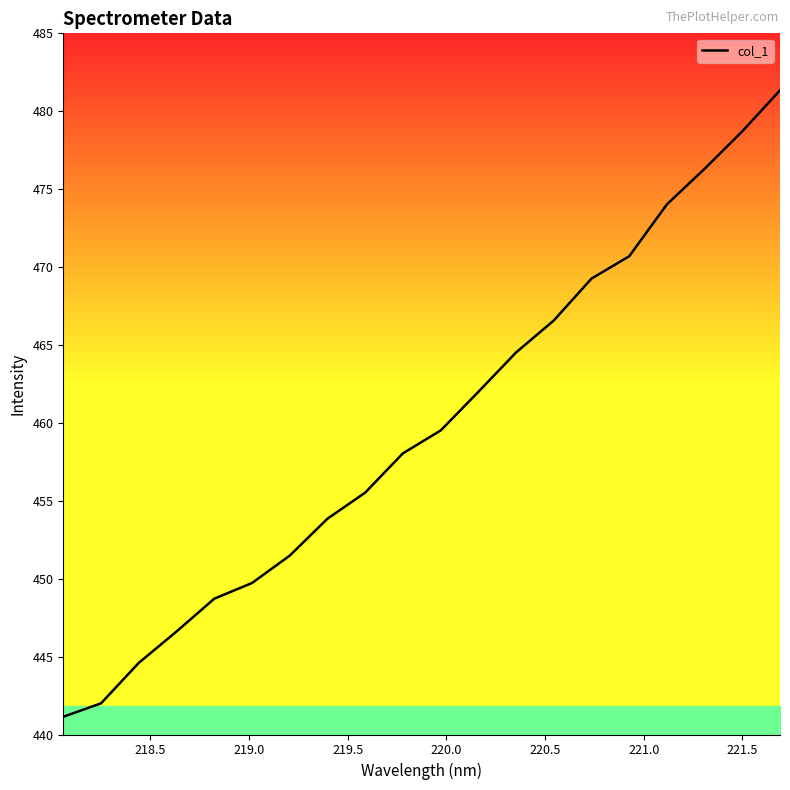

What is the difference between the maximum and minimum values?

40.2